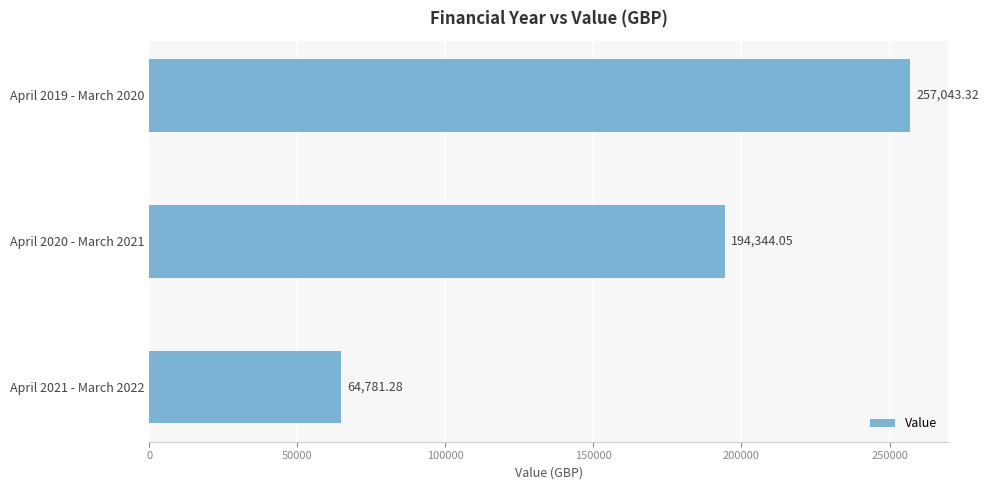

How many distinct data groups are displayed?

1